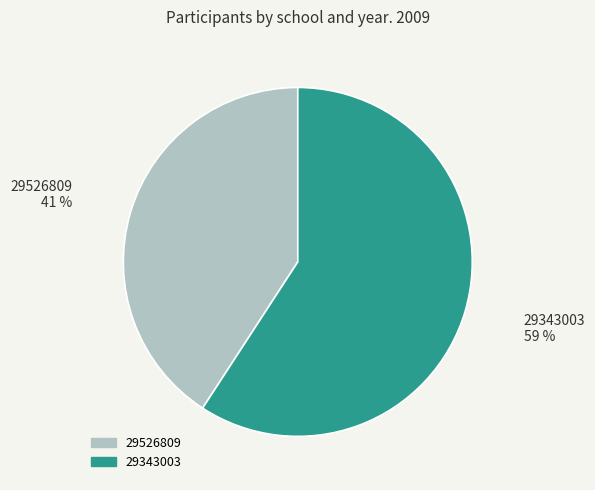

To the nearest percent, what portion does 29343003 represent?

59%